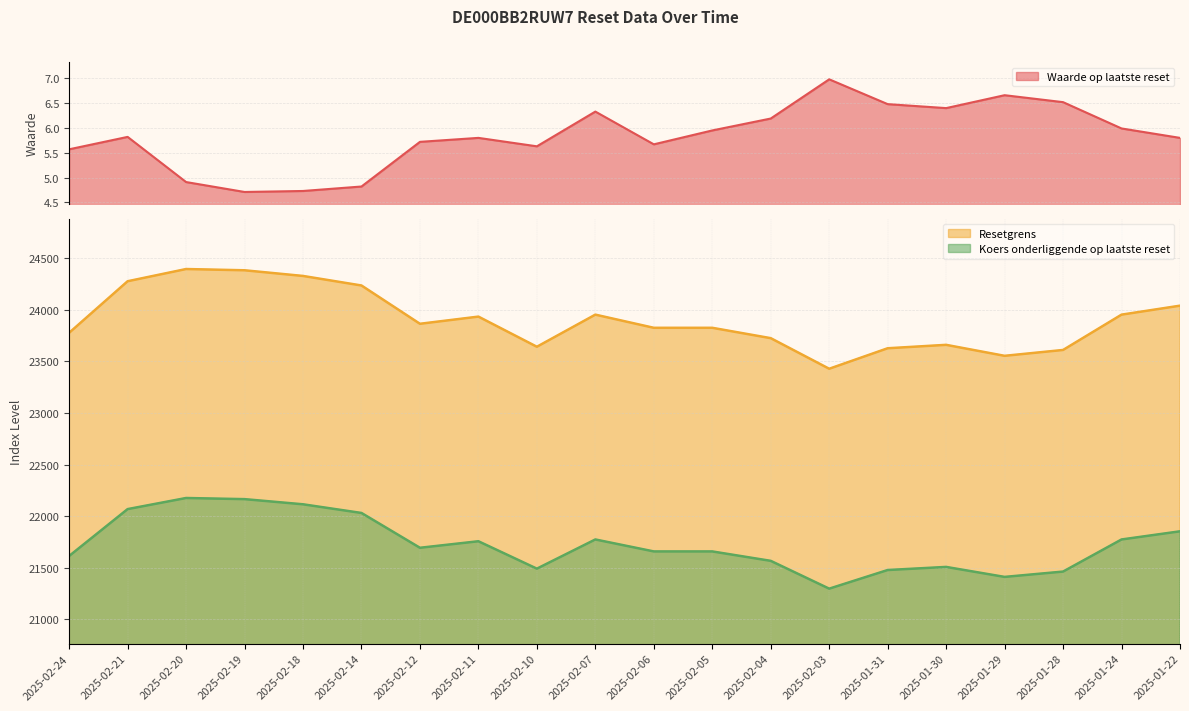

Reading left to right, list all the values displayed in this chart.

Waarde op laatste reset: 5.6	5.8	4.9	4.7	4.7	4.8	5.7	5.8	5.6	6.3	5.7	6.0	6.2	7.0	6.5	6.4	6.7	6.5	6.0	5.8
Resetgrens: 23775.5	24274.9	24393.2	24381.1	24326.2	24233.8	23862.9	23932.4	23640.4	23951.5	23824.0	23824.0	23723.6	23427.3	23625.9	23658.9	23552.6	23609.3	23951.4	24038.3
Koers onderliggende op laatste reset: 21614.1	22068.1	22175.6	22164.6	22114.7	22030.7	21693.5	21756.7	21491.3	21774.1	21658.2	21658.2	21566.9	21297.6	21478.0	21508.1	21411.5	21463.0	21774.0	21853.0